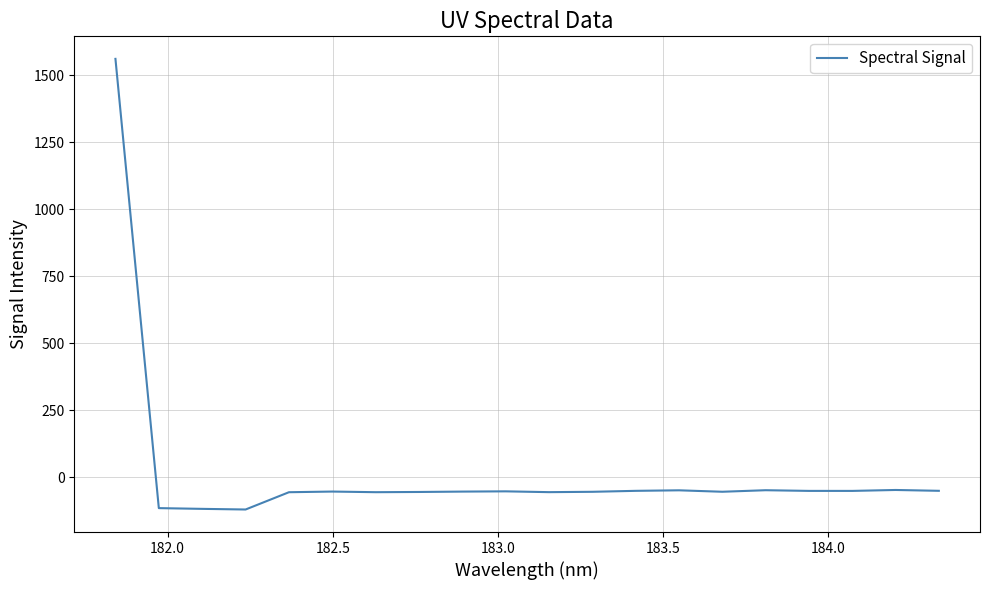

What is the minimum value shown in the chart?

-120.6